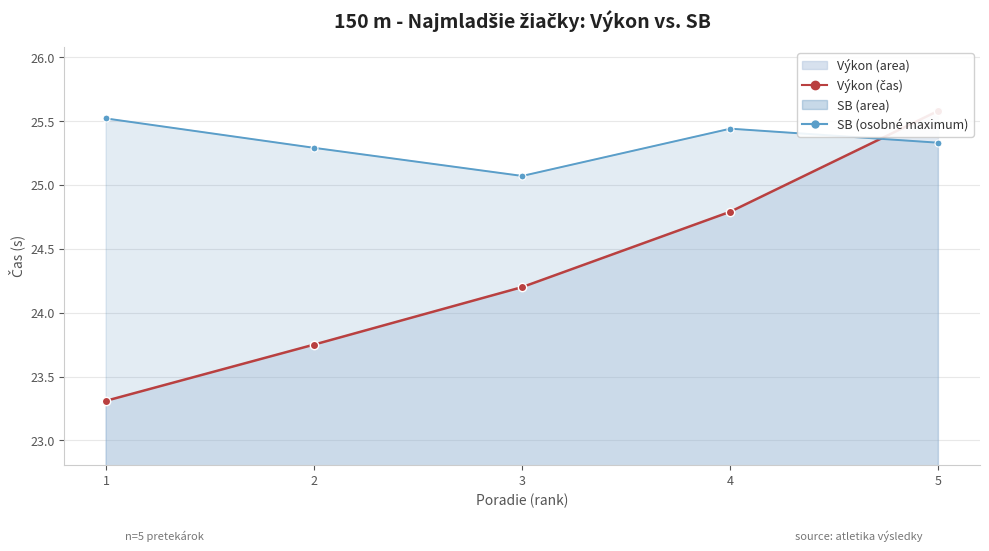

What is the value of the SB (line) point at the 5th from the left?

25.3